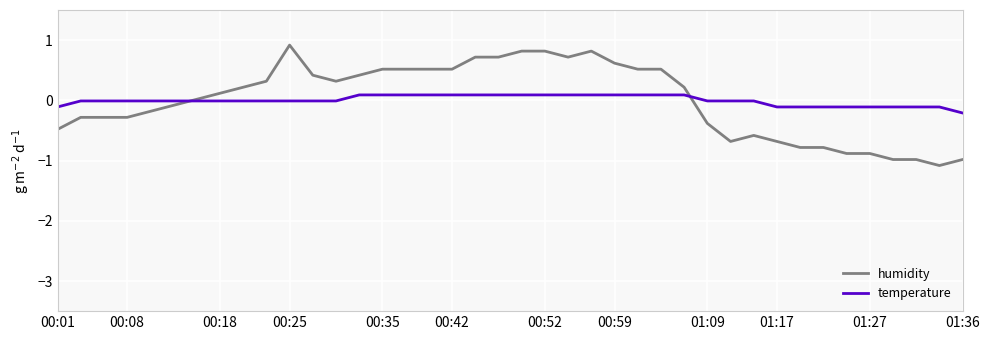

How many lines are shown in the chart?

2